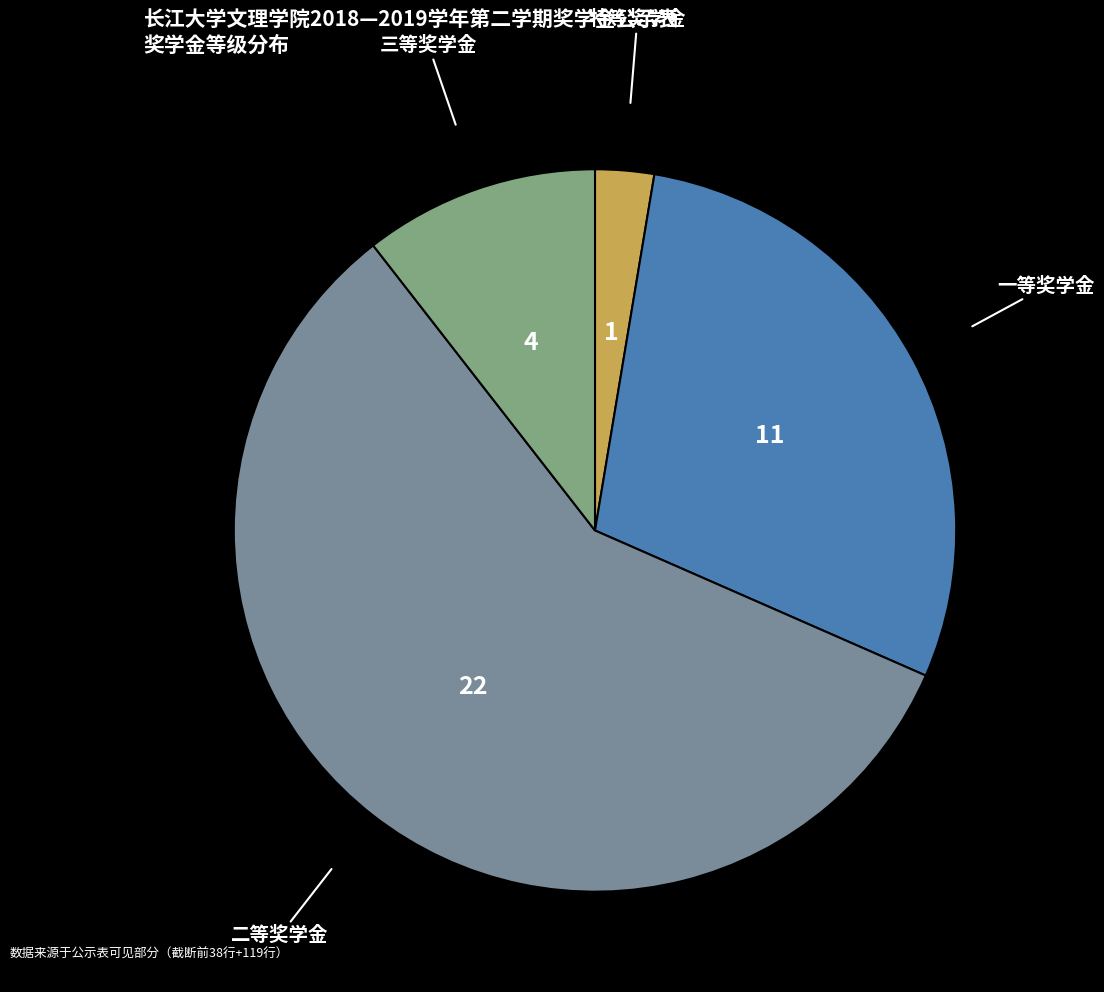

To the nearest percent, what is the average slice percentage?

25%